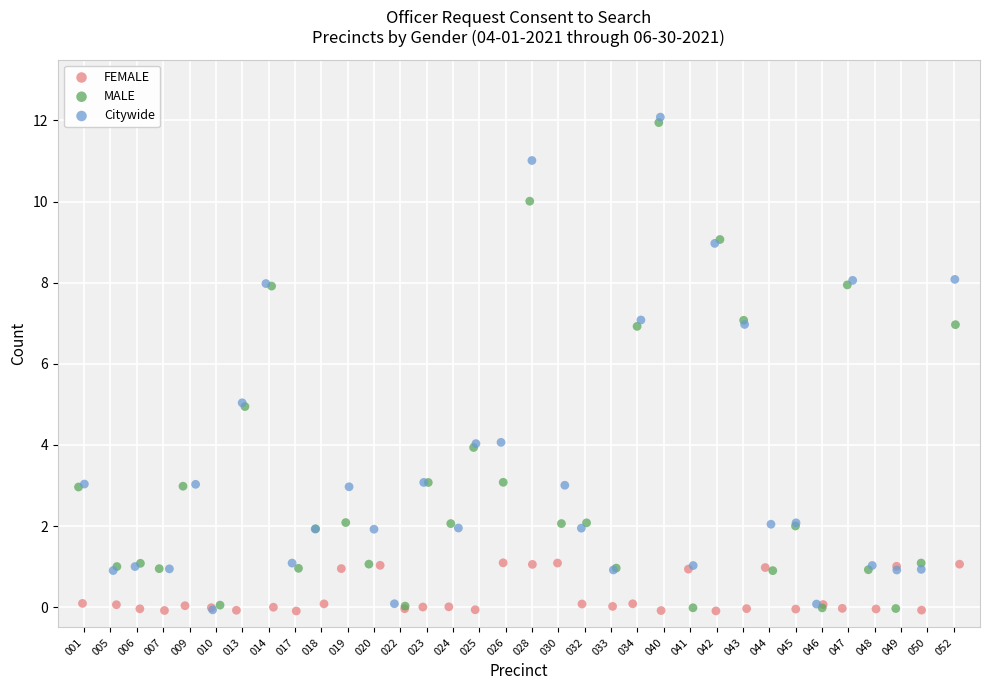

Which series has the widest spread of Y values?

Citywide